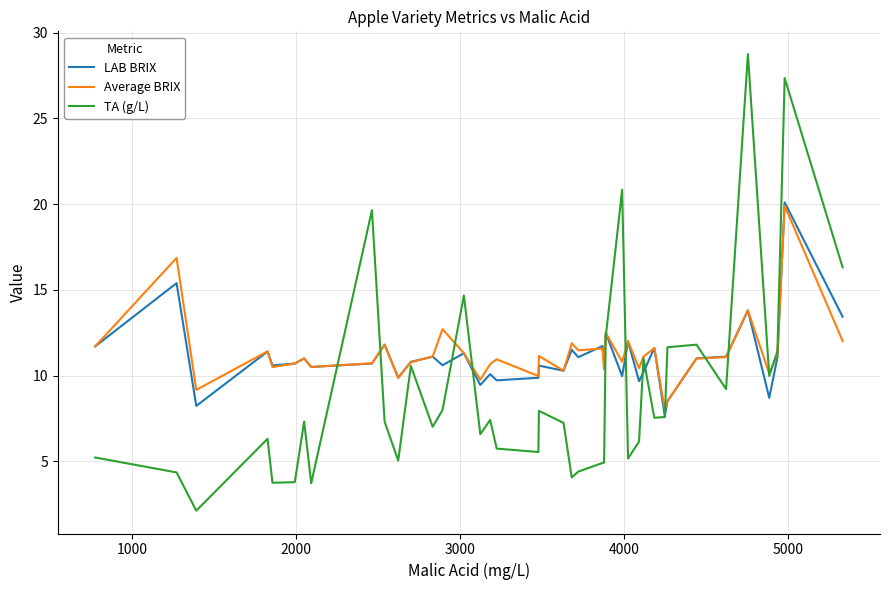

What is the maximum value shown in the chart?

28.7